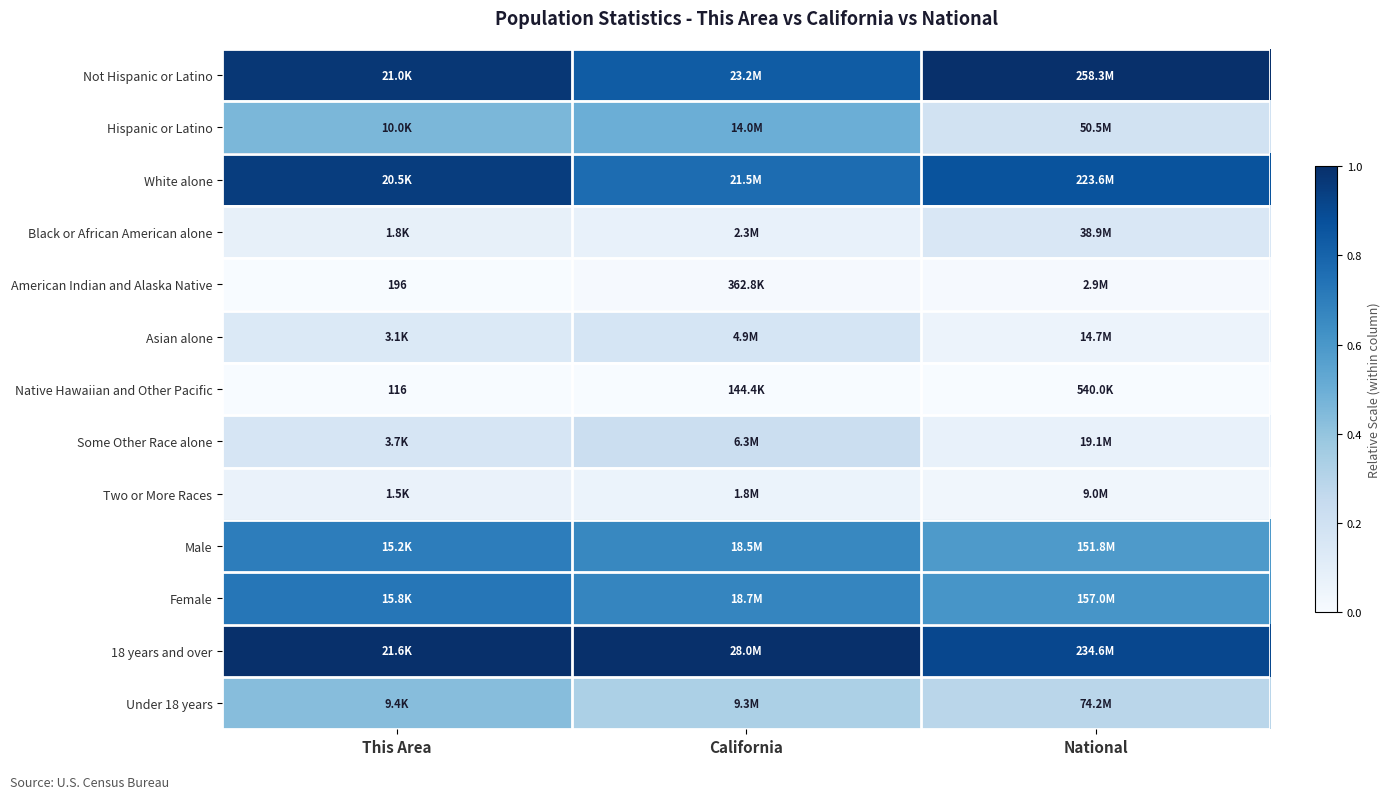

What is the sum of all Male values?

1.9